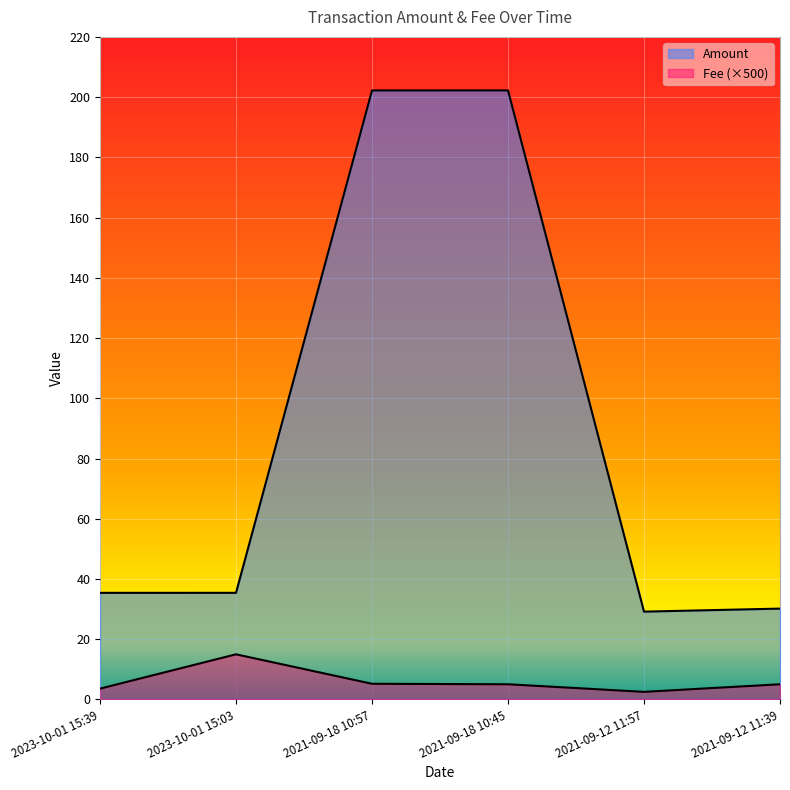

True or false: Amount has more than 2 interior local peaks.

False